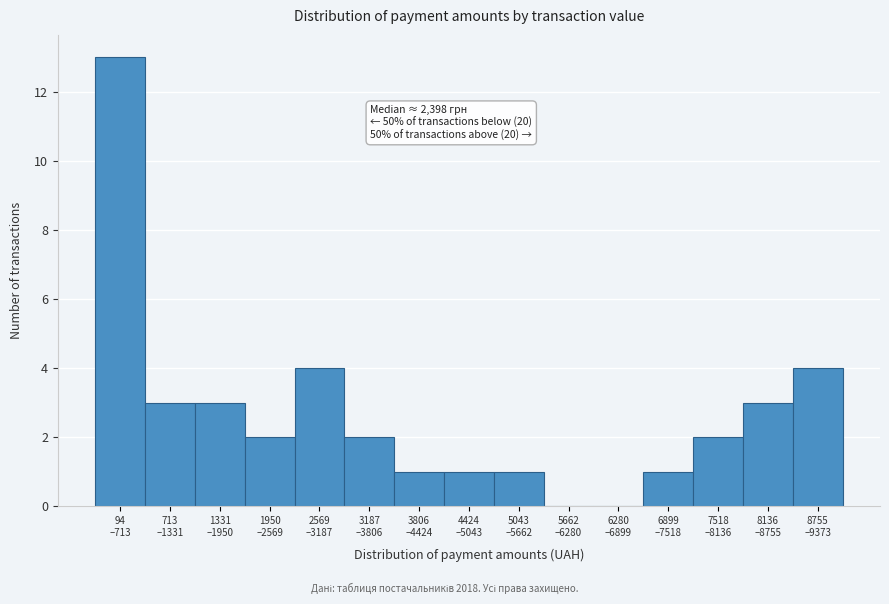

What is the greatest value displayed?

13